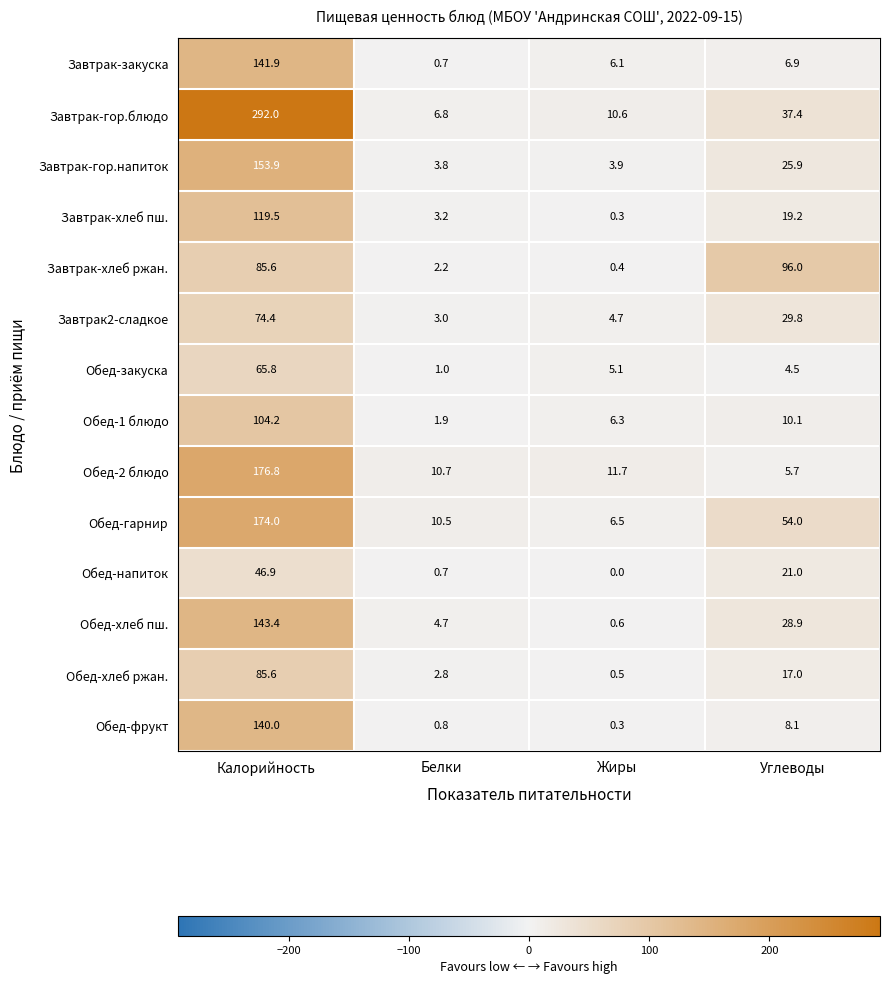

At how many categories does at least one series exceed 61?

2